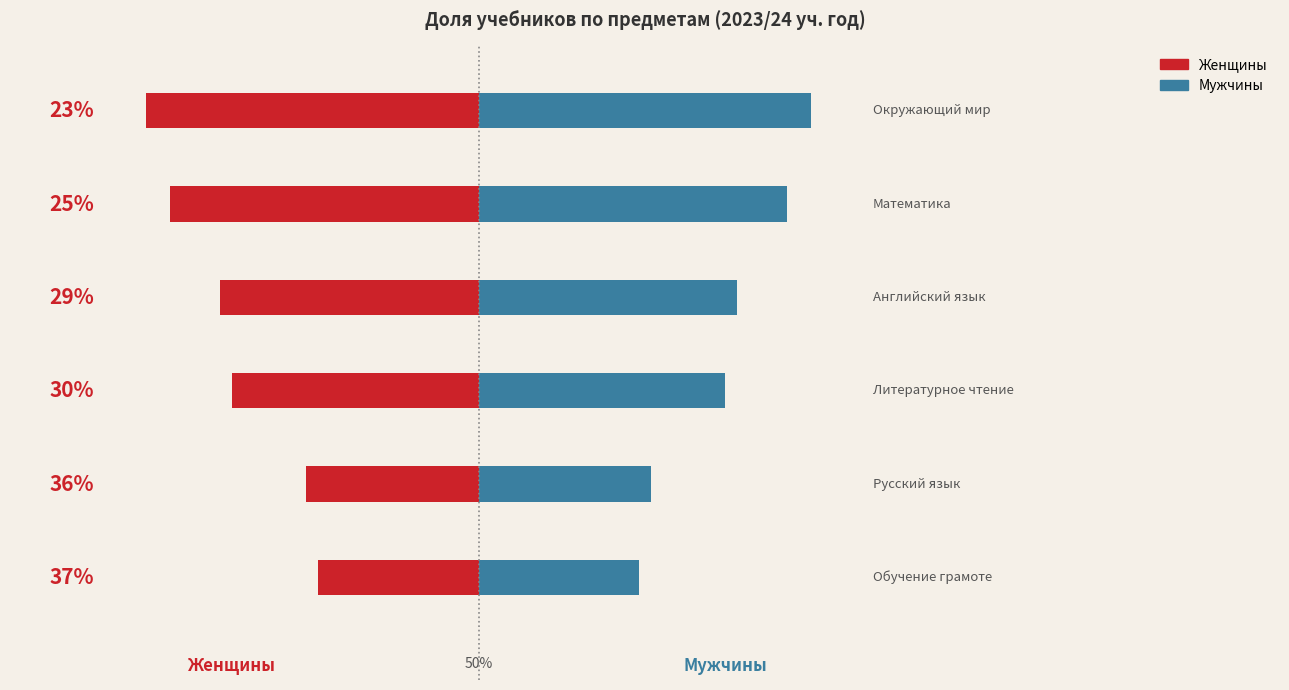

At how many categories does at least one series exceed 4?

6